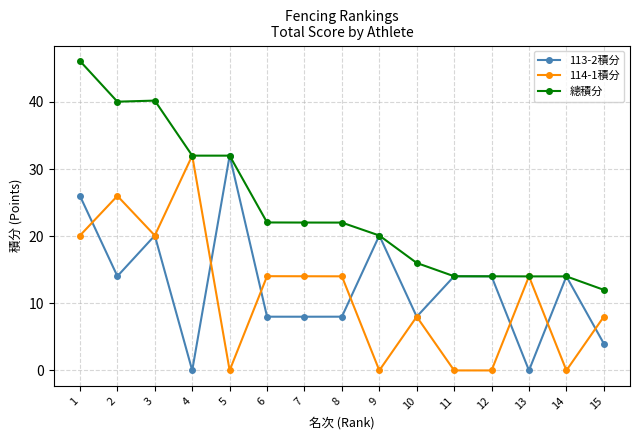

Where is the first local minimum for 113-2積分?

2